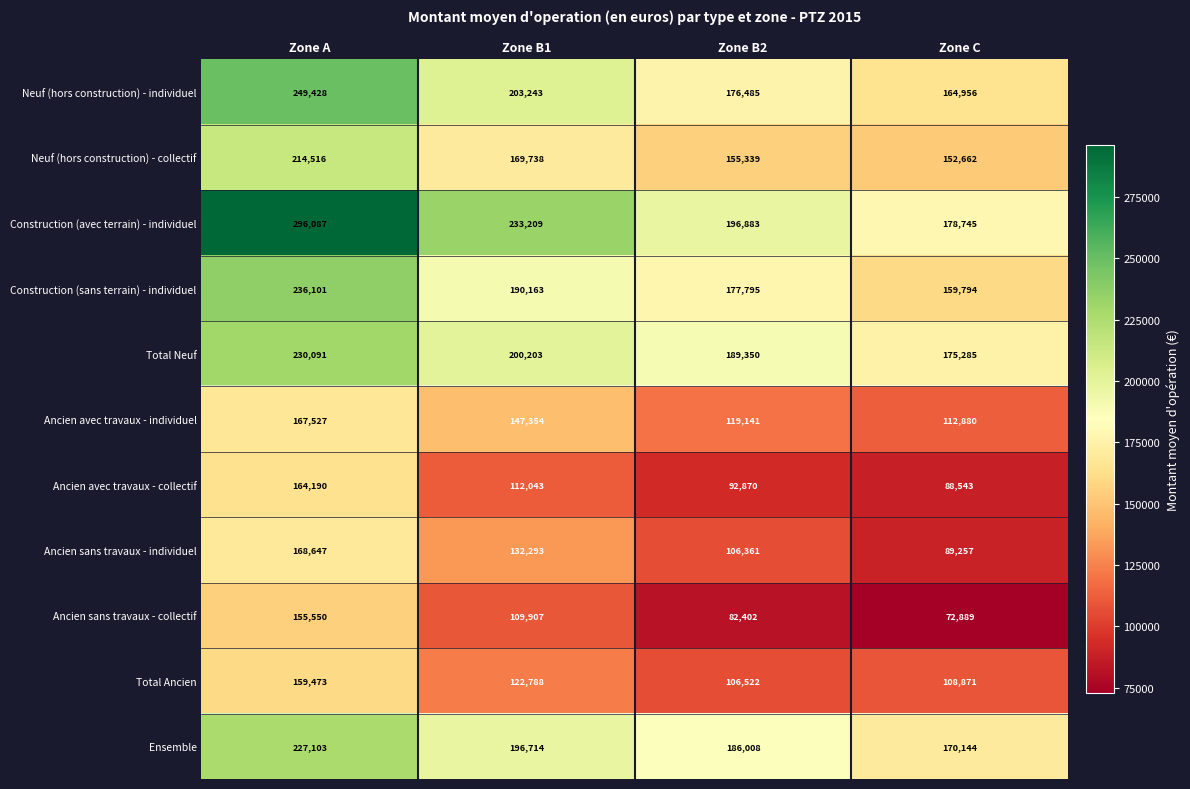

Where is Construction (avec terrain) - individuel nearest to the value 237416?

Zone B1